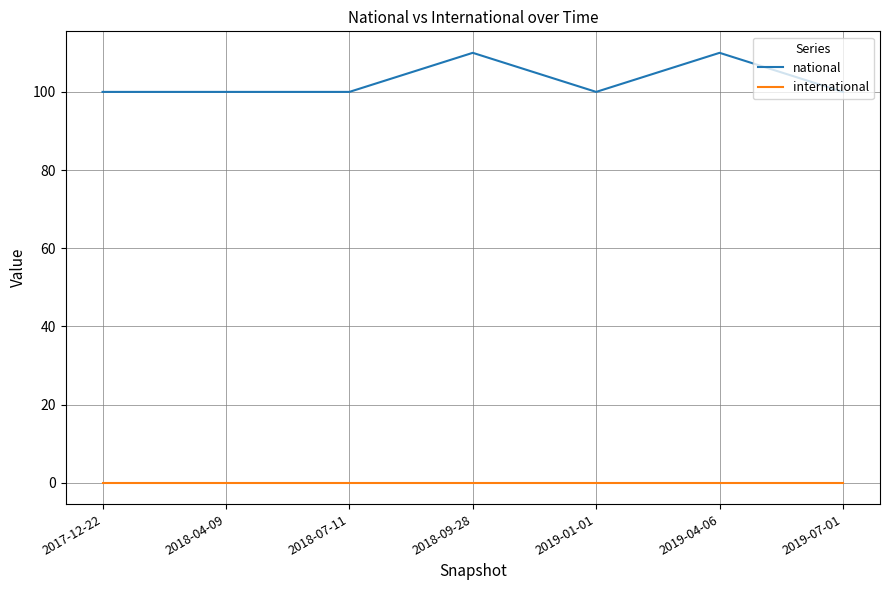

Count the number of categories in the chart.

7